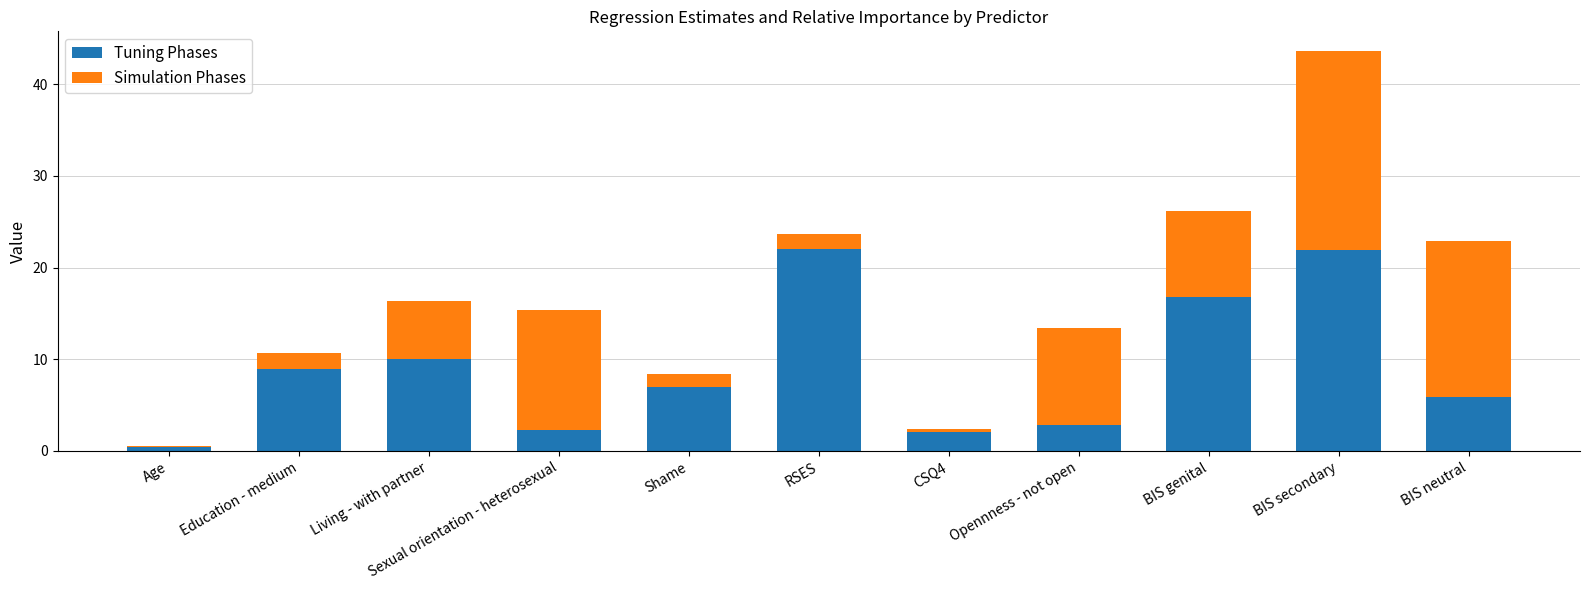

At which label is Tuning Phases closest to 11?

Living - with partner